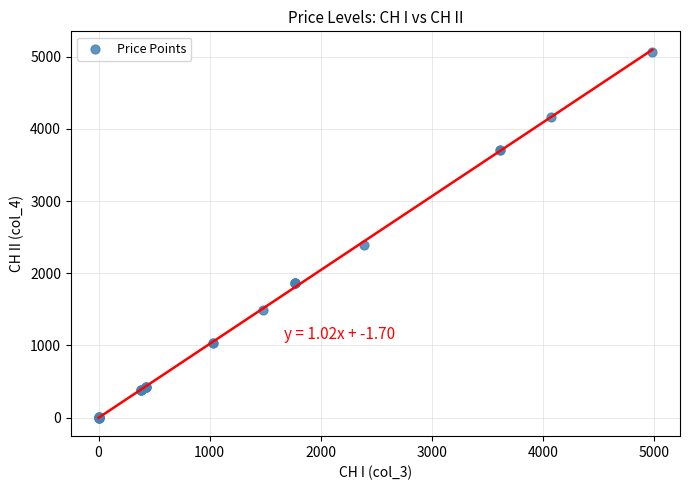

What Y value in the scatter plot is closest to 2535?

2393.8